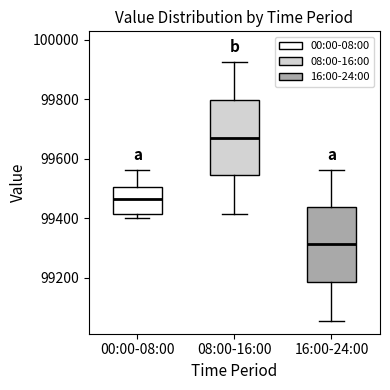

Where is the lower edge of the box for 08:00-16:00 on the y-axis? The values are not printed on the chart, so give them approximately, as read against the axis.

99540